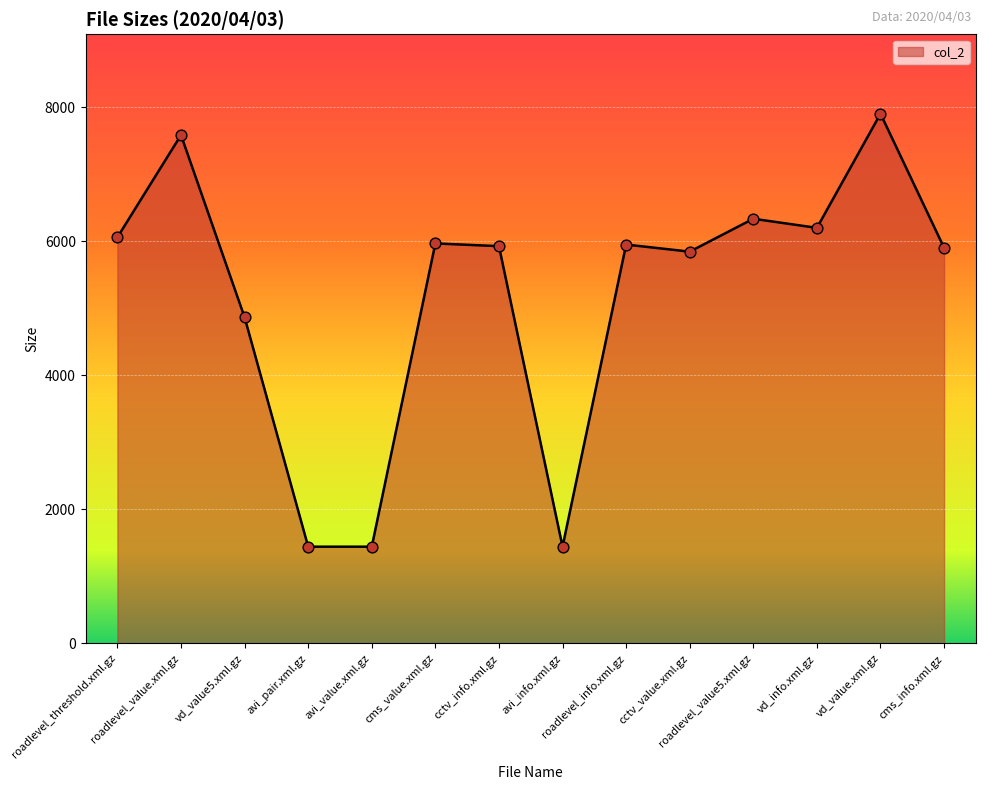

Between vd_value.xml.gz and vd_info.xml.gz, which is larger?

vd_value.xml.gz